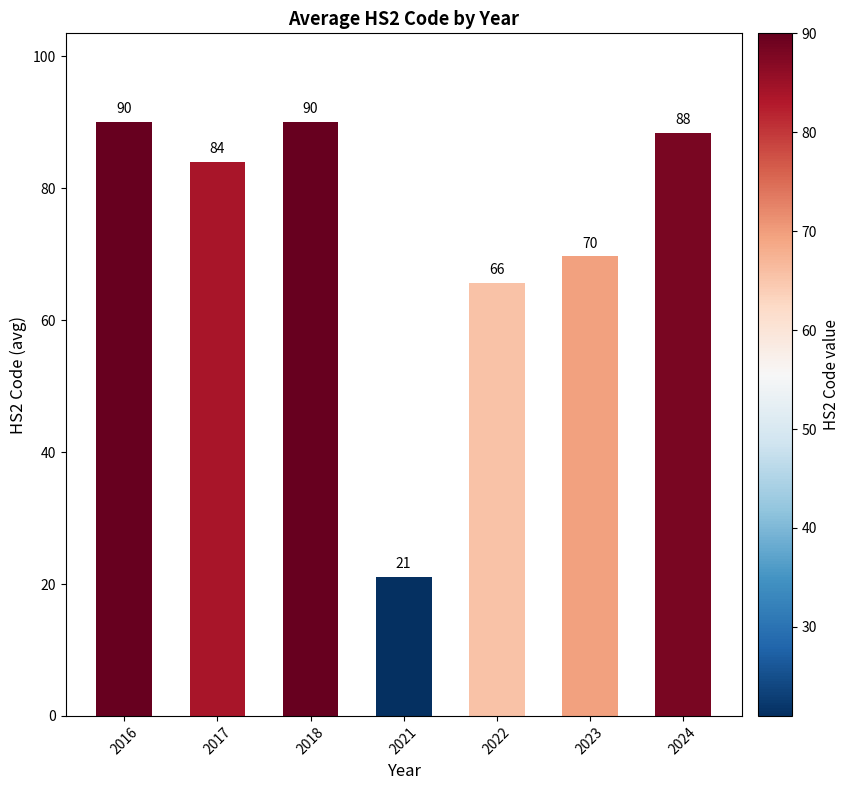

The chart shows a value of 88.3 at 2024. True or false?

True